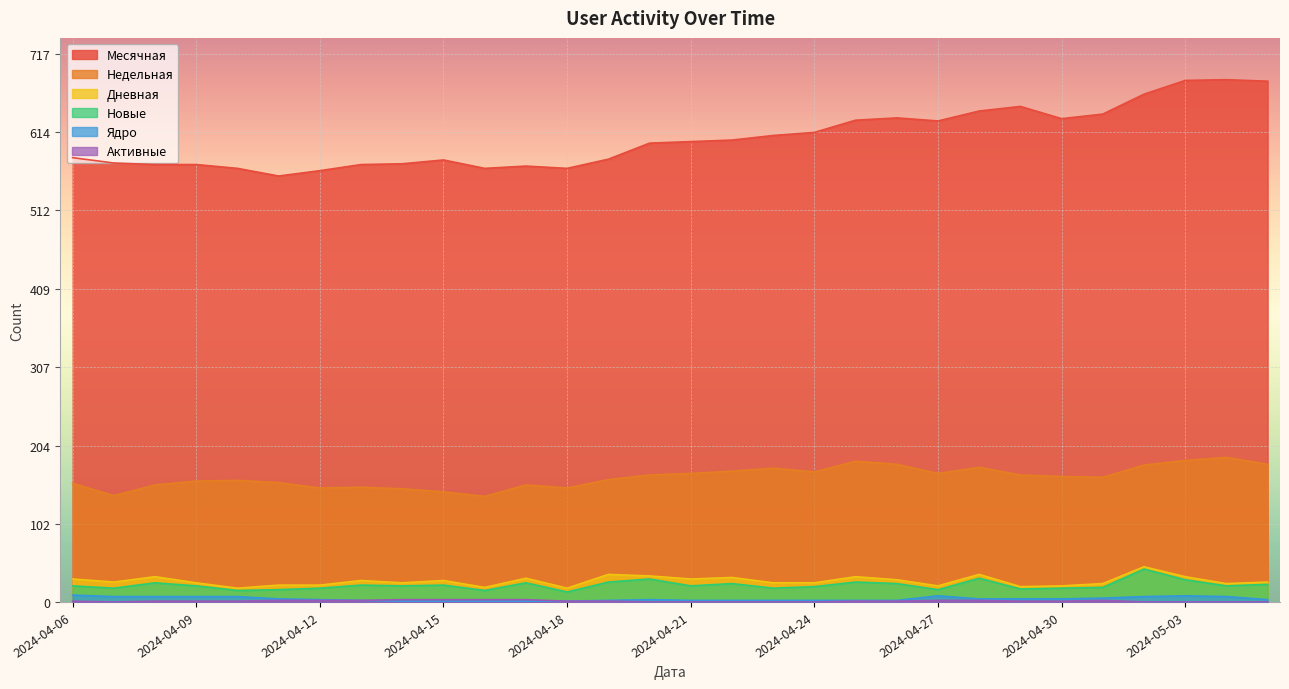

What is the label of the 18th point from the left?

2024-04-23